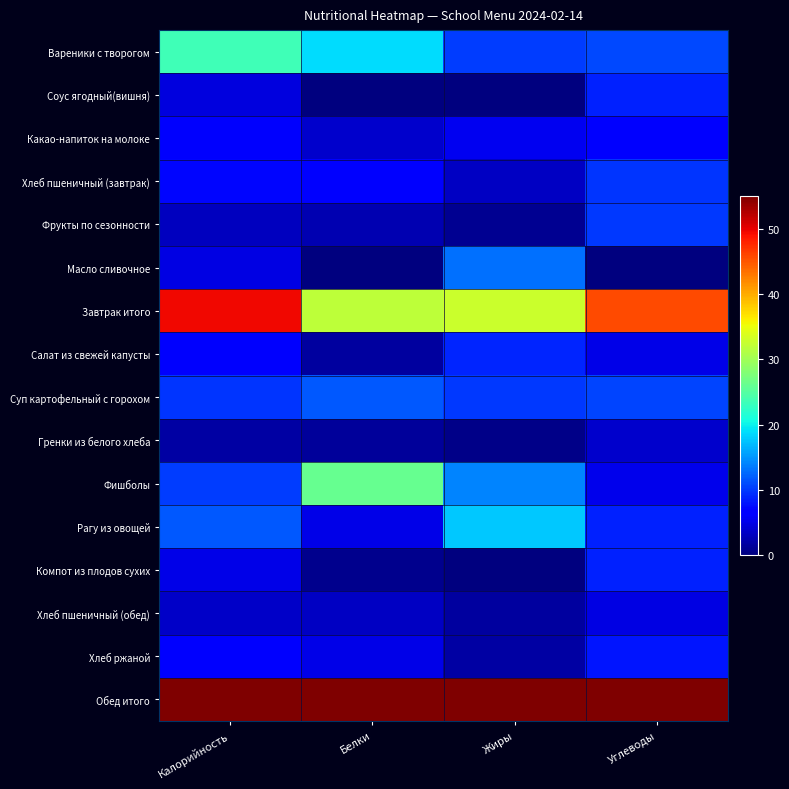

Reading left to right, transcribe all the data shown in this chart.

Вареники с творогом: Калорийность=23.5	Белки=18.7	Жиры=10.3	Углеводы=10.8
Соус ягодный(вишня): Калорийность=4.7	Белки=0.1	Жиры=0.0	Углеводы=8.7
Какао-напиток на молоке: Калорийность=6.1	Белки=3.8	Жиры=5.4	Углеводы=6.3
Хлеб пшеничный (завтрак): Калорийность=7.2	Белки=6.8	Жиры=3.2	Углеводы=9.8
Фрукты по сезонности: Калорийность=3.1	Белки=2.6	Жиры=0.9	Углеводы=10.1
Масло сливочное: Калорийность=4.9	Белки=0.1	Жиры=12.9	Углеводы=0.0
Завтрак итого: Калорийность=49.6	Белки=32.0	Жиры=32.8	Углеводы=45.7
Салат из свежей капусты: Калорийность=6.2	Белки=1.7	Жиры=9.0	Углеводы=4.9
Суп картофельный с горохом: Калорийность=9.8	Белки=11.6	Жиры=10.0	Углеводы=10.5
Гренки из белого хлеба: Калорийность=1.8	Белки=1.3	Жиры=0.6	Углеводы=3.8
Фишболы: Калорийность=10.1	Белки=26.1	Жиры=14.2	Углеводы=5.2
Рагу из овощей: Калорийность=11.7	Белки=5.0	Жиры=17.8	Углеводы=8.8
Компот из плодов сухих: Калорийность=5.0	Белки=0.7	Жиры=0.1	Углеводы=8.7
Хлеб пшеничный (обед): Калорийность=3.6	Белки=3.4	Жиры=1.6	Углеводы=4.9
Хлеб ржаной: Калорийность=6.8	Белки=5.1	Жиры=1.8	Углеводы=8.1
Обед итого: Калорийность=55.0	Белки=55.0	Жиры=55.0	Углеводы=55.0